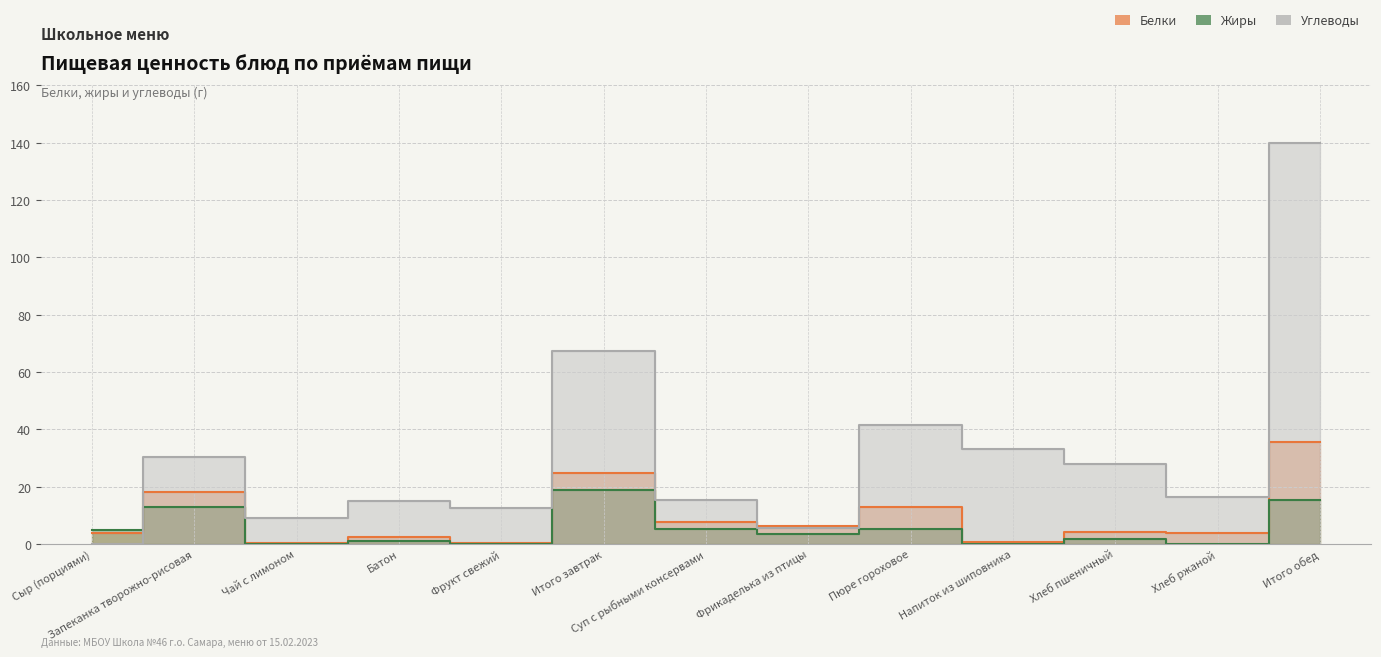

What is the difference between the second highest and minimum values in the Углеводы series?

67.4